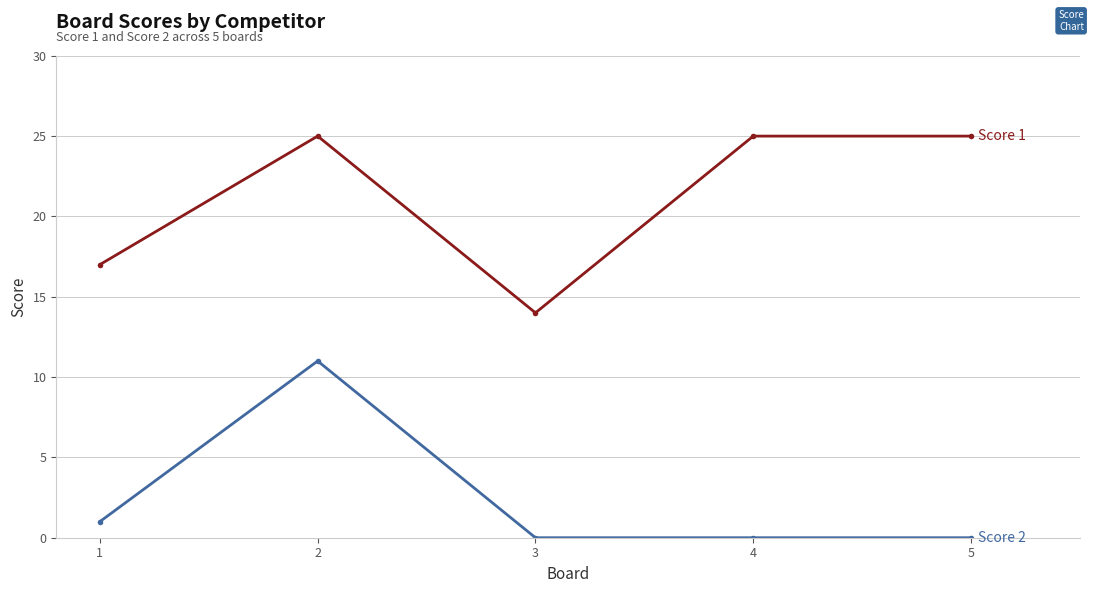

What is the difference between the highest and lowest values at 4?

25